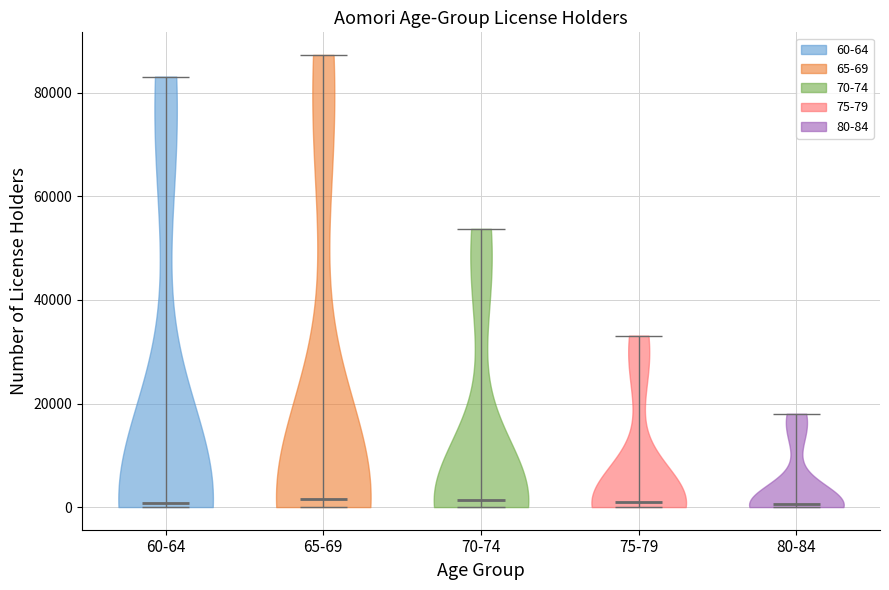

Reading left to right, read every violin against the y-axis: where its median line is, and the lowest and highest points it reaches. The values are not printed on the chart, so give them approximately, as read against the axis.

60-64: median line 0, lowest point 0, highest point 84000
65-69: median line 2000, lowest point 0, highest point 88000
70-74: median line 2000, lowest point 0, highest point 54000
75-79: median line 0, lowest point 0, highest point 34000
80-84: median line 0, lowest point 0, highest point 18000